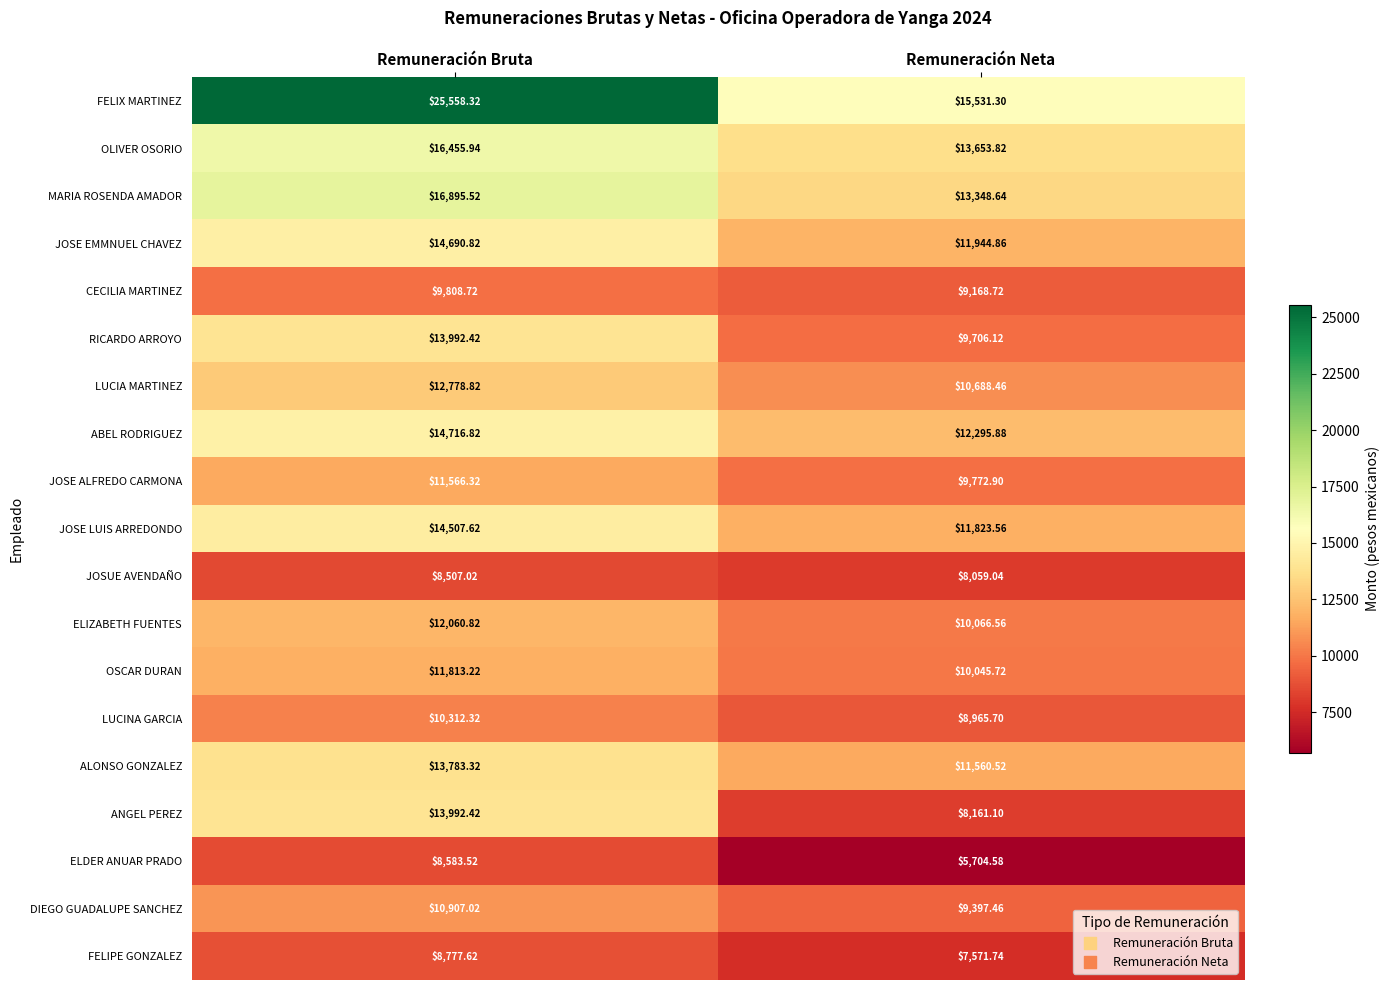

List the labels in order of MARIA ROSENDA AMADOR value, smallest first.

Remuneración Neta, Remuneración Bruta